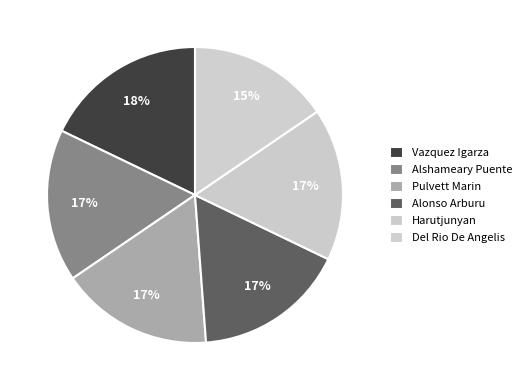

Which category has the biggest portion of the pie?

Vazquez Igarza